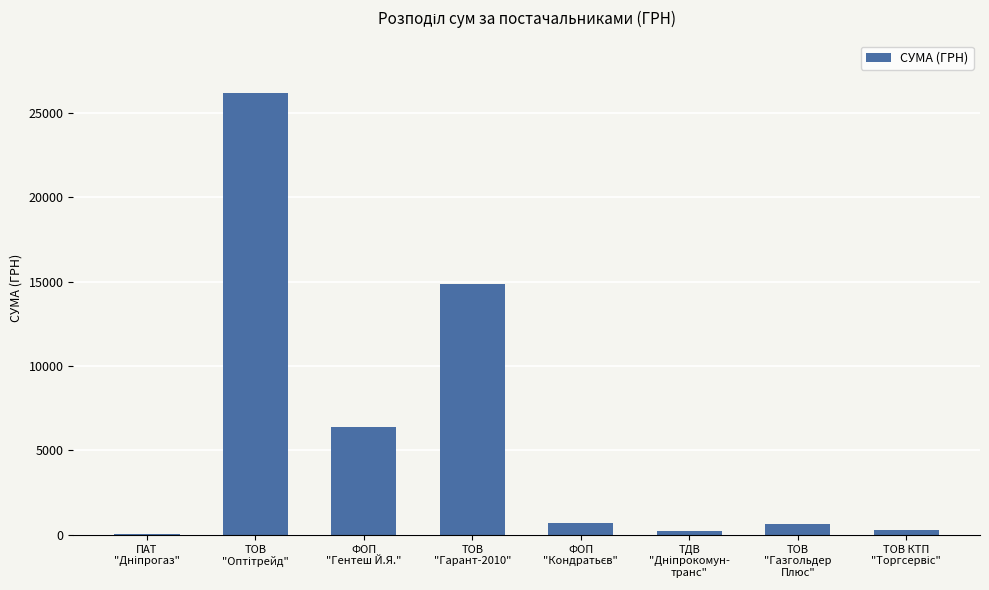

What is the greatest value displayed?

26169.0